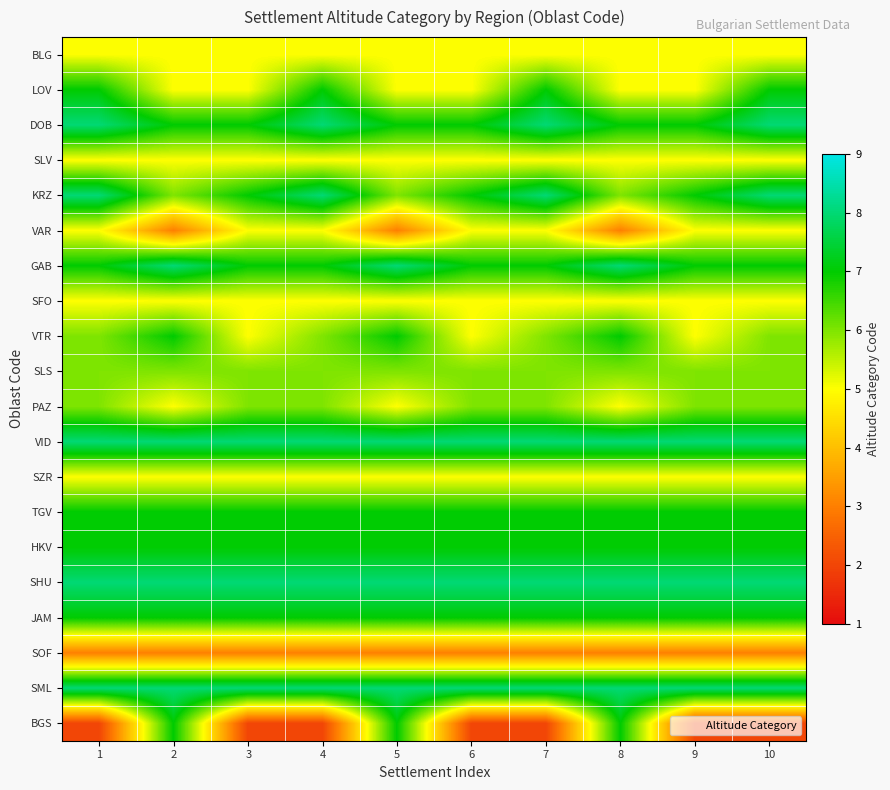

At which category does the chart reach its peak across all series?

1